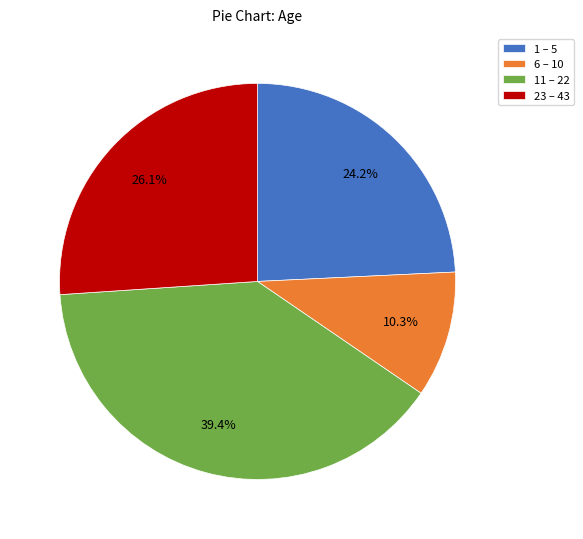

Rank the categories by value from lowest to highest.

6 – 10, 1 – 5, 23 – 43, 11 – 22